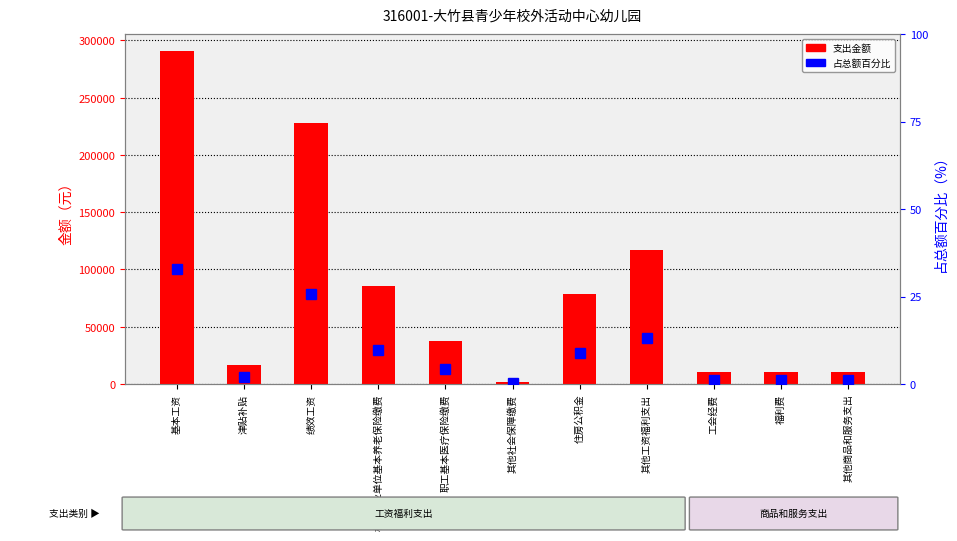

What is the smallest value displayed?

0.2